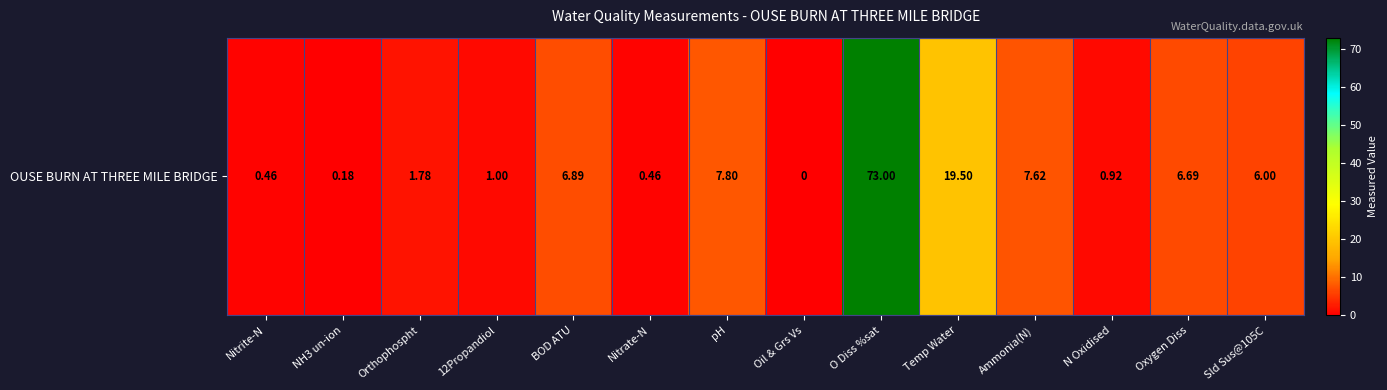

Reading left to right, transcribe all the data shown in this chart.

Nitrite-N=0.5	NH3 un-ion=0.2	Orthophospht=1.8	12Propandiol=1.0	BOD ATU=6.9	Nitrate-N=0.5	pH=7.8	Oil & Grs Vs=0.0	O Diss %sat=73.0	Temp Water=19.5	Ammonia(N)=7.6	N Oxidised=0.9	Oxygen Diss=6.7	Sld Sus@105C=6.0